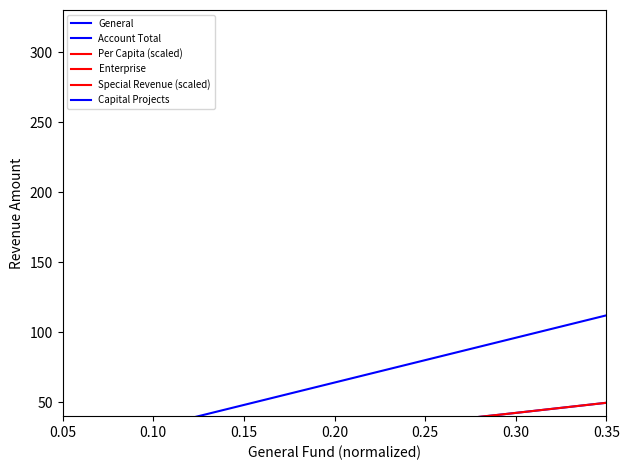

How many times do General and Enterprise cross each other?

3